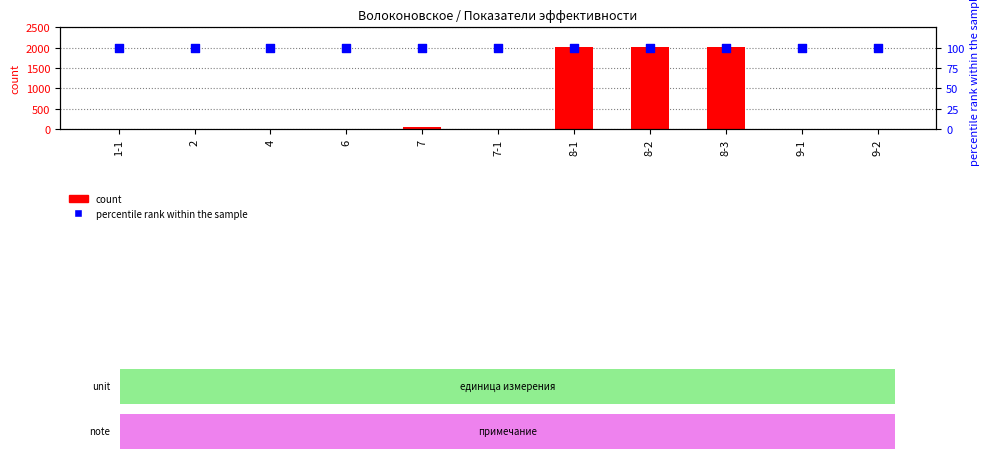

At how many categories does at least one series exceed 806?

3